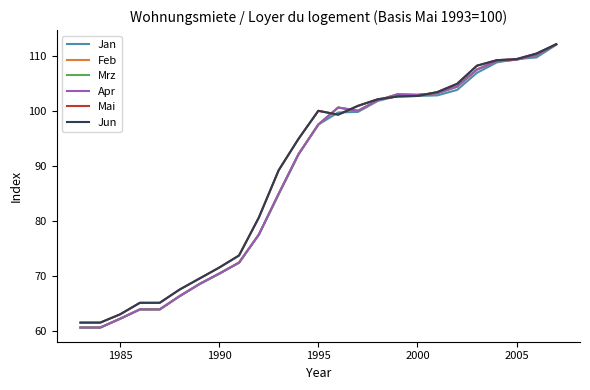

At how many categories does at least one series exceed 108?

5